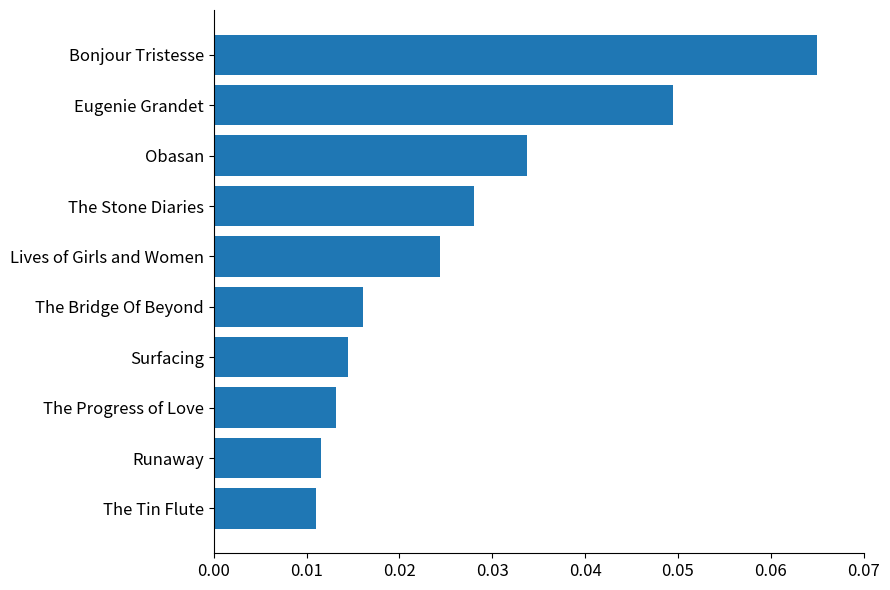

Which has a higher value, The Stone Diaries or The Bridge Of Beyond?

The Stone Diaries